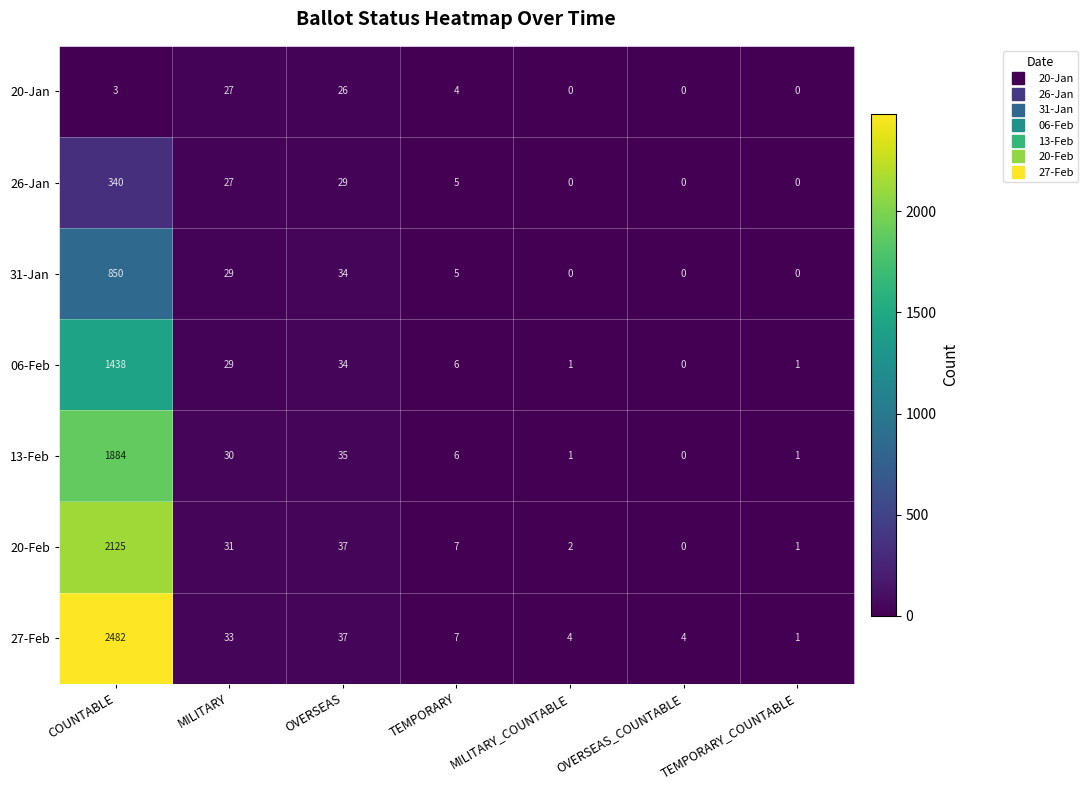

Which series has the largest total across all categories?

27-Feb